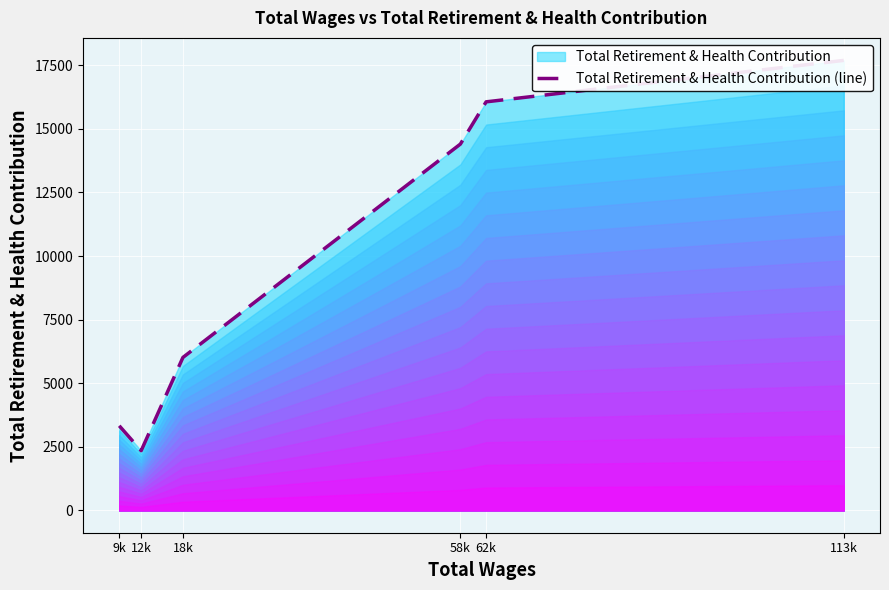

What is the label of the 6th point from the left?

113k